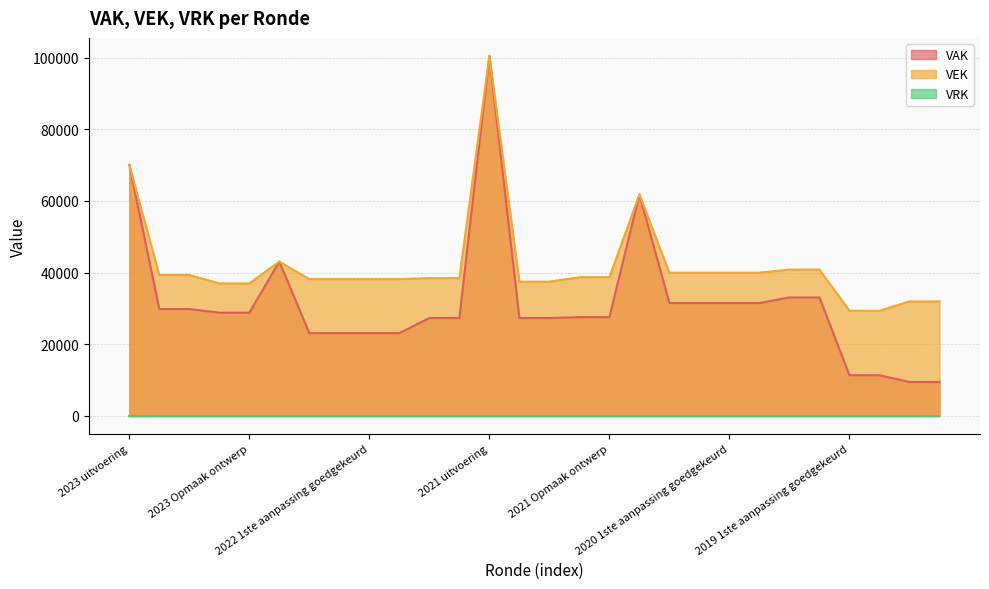

How many lines are shown in the chart?

3